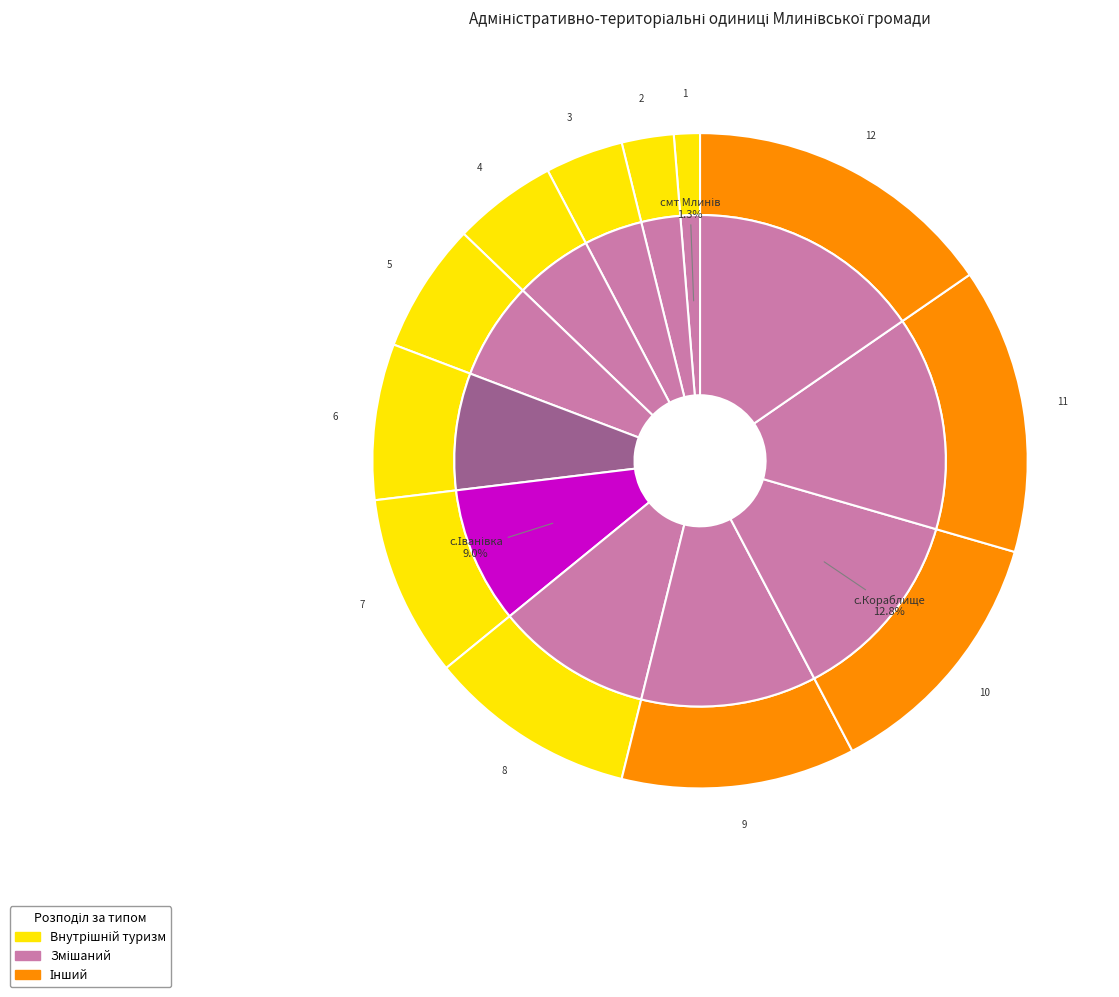

To the nearest percent, what percentage of the pie is с. Новоселівка?

6%